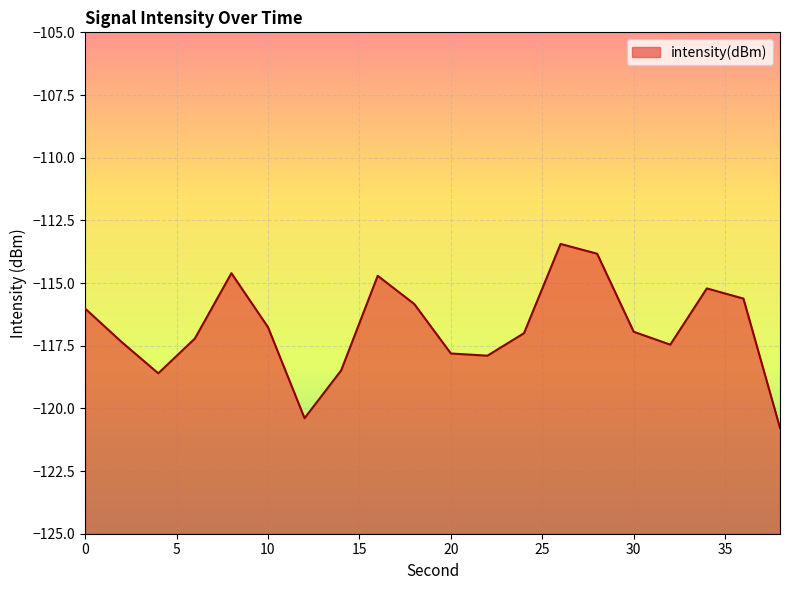

Does the chart display data point markers on the line(s)?

No